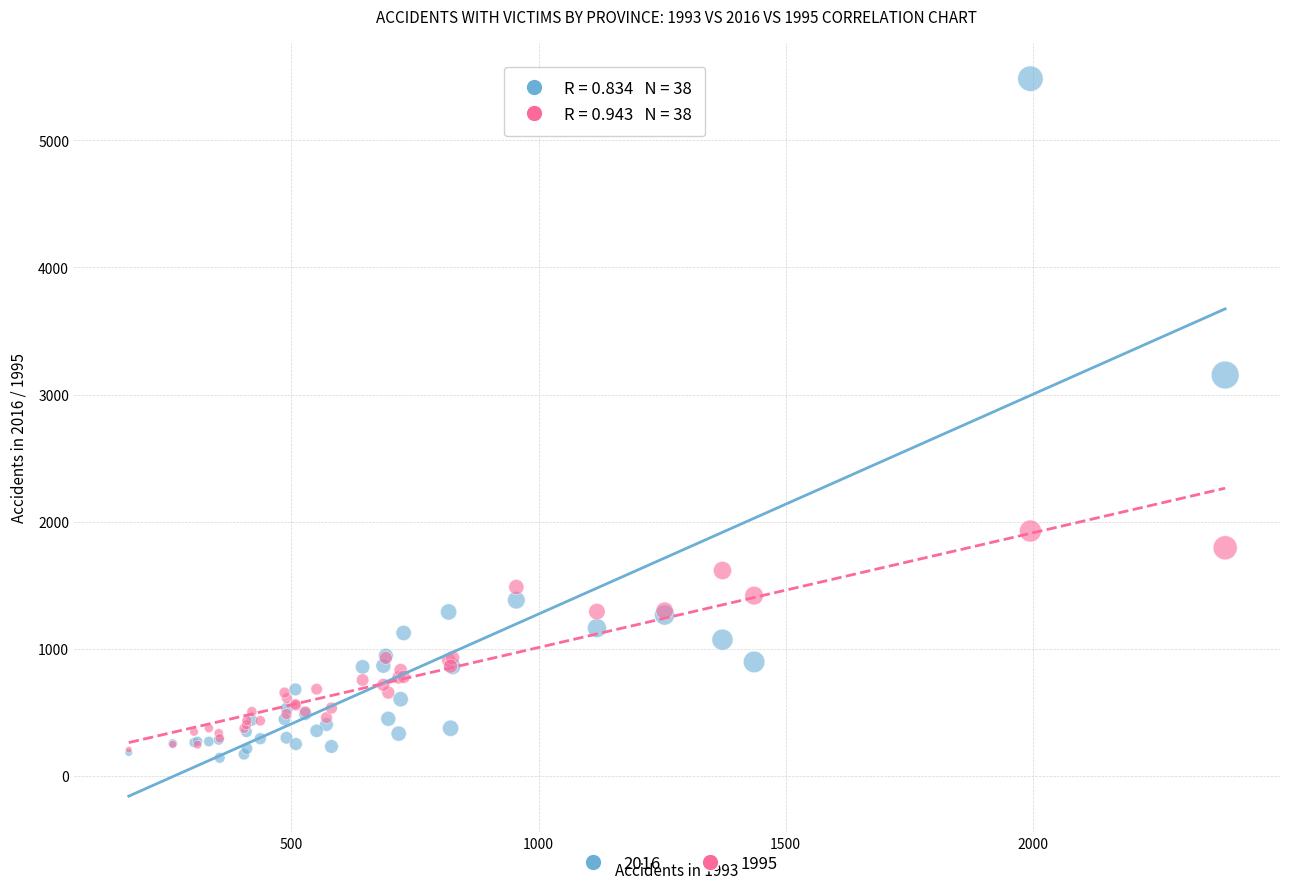

Across all series, what Y value is closest to 2814?

3154